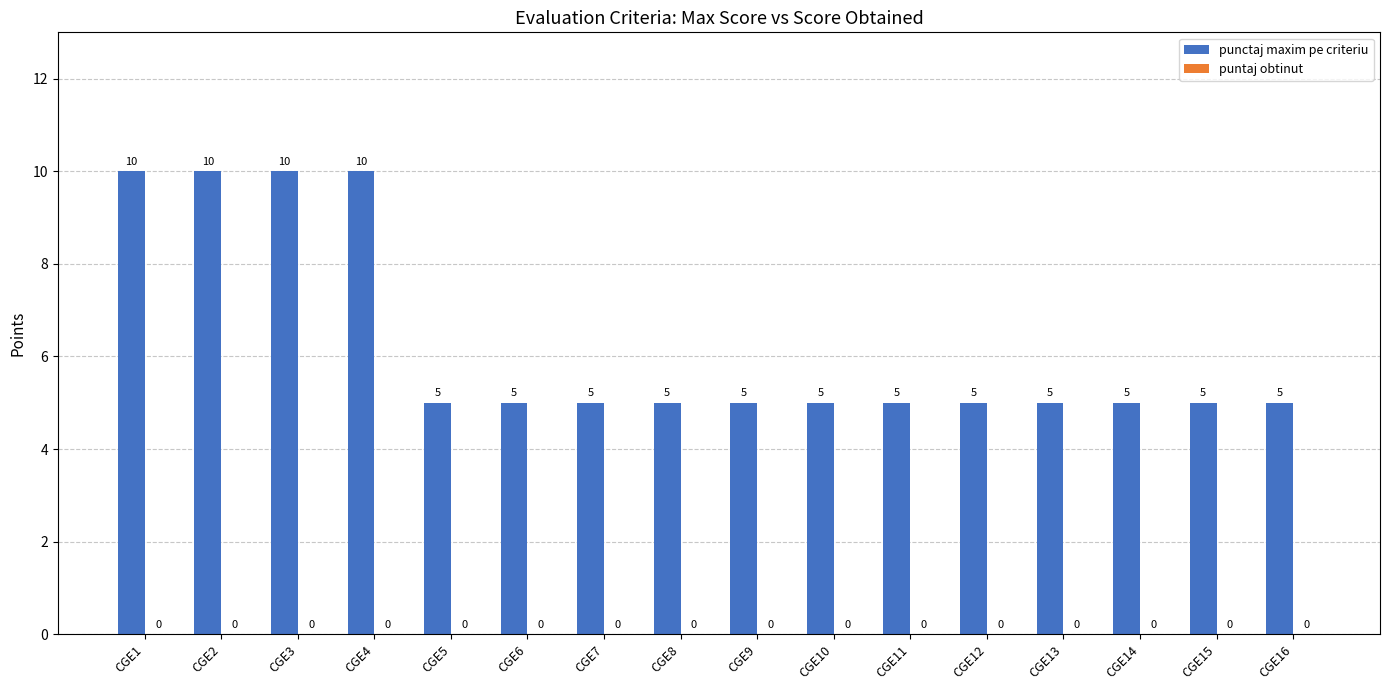

Which has a higher value, CGE5 or CGE3?

CGE3